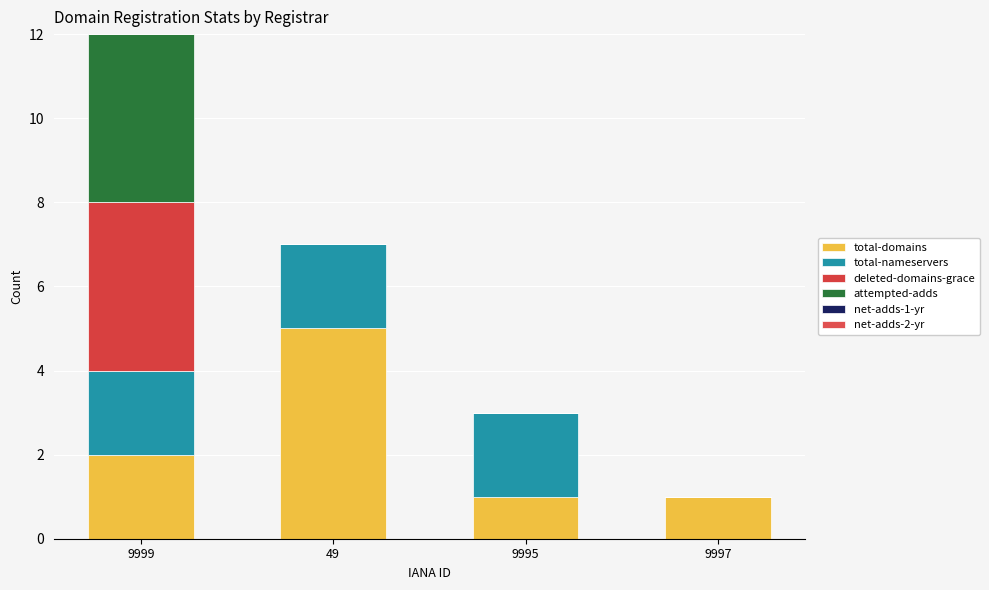

At which category is the sum across all series the highest?

9999